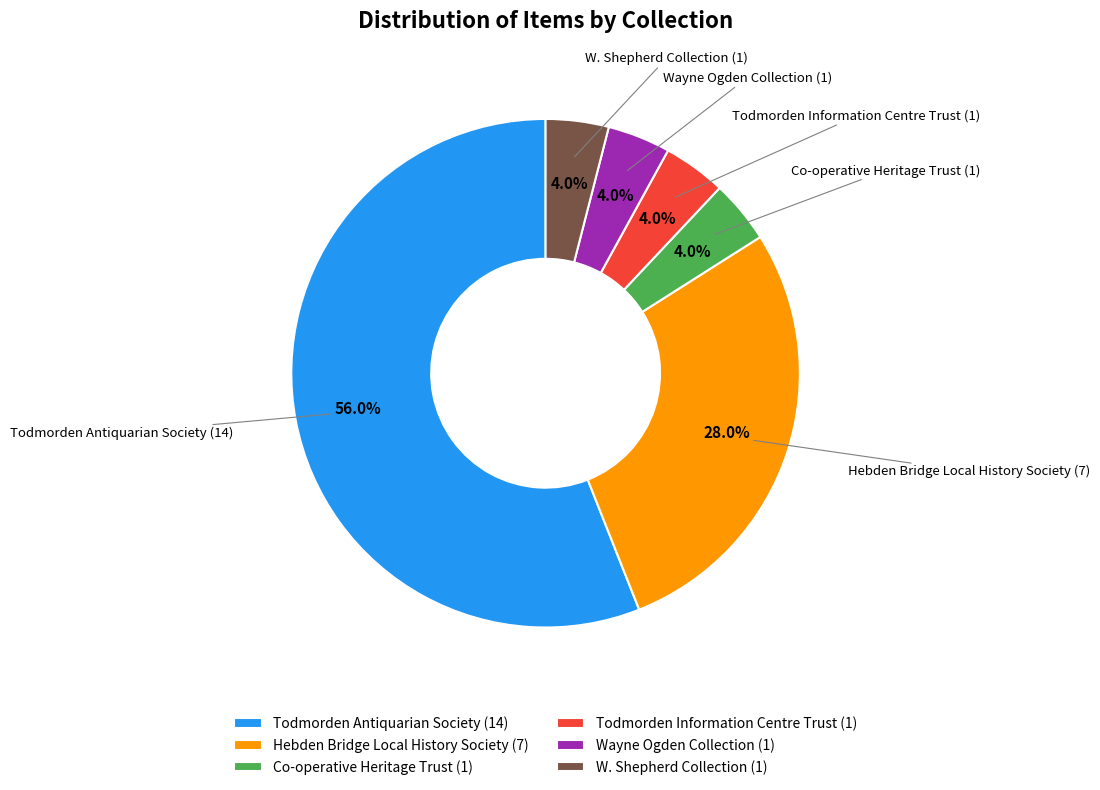

Which slice is the largest?

Todmorden Antiquarian Society (14)